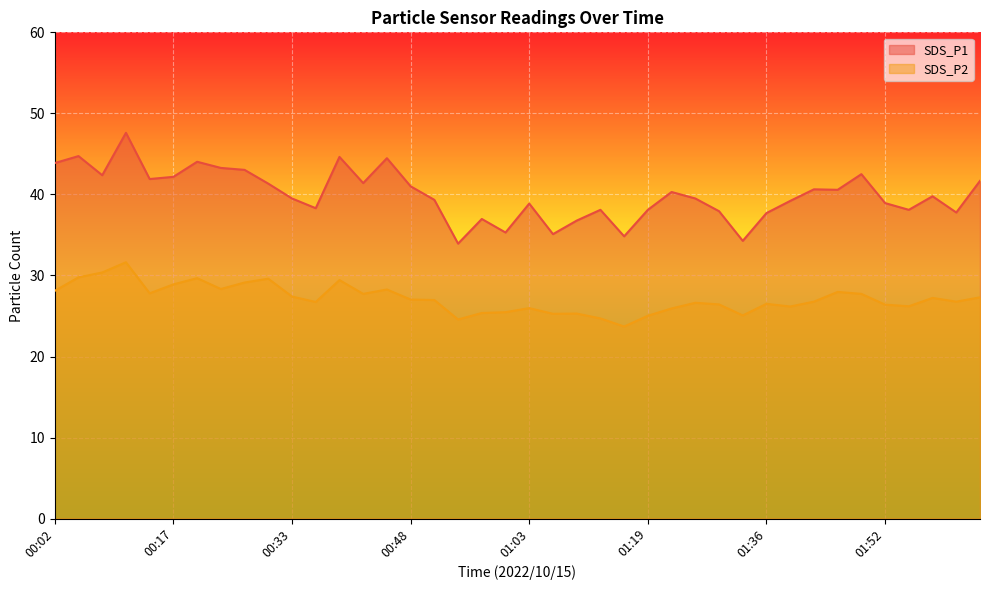

Reading left to right, extract all data points from this chart.

SDS_P1: 00:02=43.9	00:05=44.7	00:08=42.4	00:11=47.6	00:14=41.9	00:17=42.2	00:20=44.0	00:23=43.3	00:26=43.0	00:29=41.3	00:33=39.5	00:36=38.3	00:39=44.6	00:42=41.4	00:45=44.5	00:48=41.0	00:51=39.3	00:54=33.9	00:57=37.0	01:00=35.3	01:03=38.9	01:06=35.1	01:09=36.8	01:13=38.1	01:16=34.8	01:19=38.1	01:23=40.3	01:26=39.5	01:30=37.9	01:33=34.3	01:36=37.7	01:39=39.2	01:42=40.6	01:46=40.6	01:49=42.5	01:52=38.9	01:55=38.1	01:58=39.8	02:01=37.8	02:04=41.7
SDS_P2: 00:02=28.1	00:05=29.8	00:08=30.4	00:11=31.6	00:14=27.8	00:17=28.9	00:20=29.7	00:23=28.3	00:26=29.1	00:29=29.6	00:33=27.4	00:36=26.7	00:39=29.4	00:42=27.7	00:45=28.3	00:48=27.0	00:51=27.0	00:54=24.6	00:57=25.4	01:00=25.5	01:03=26.0	01:06=25.3	01:09=25.3	01:13=24.7	01:16=23.7	01:19=25.0	01:23=25.9	01:26=26.6	01:30=26.4	01:33=25.1	01:36=26.5	01:39=26.2	01:42=26.8	01:46=28.0	01:49=27.7	01:52=26.4	01:55=26.2	01:58=27.2	02:01=26.8	02:04=27.3